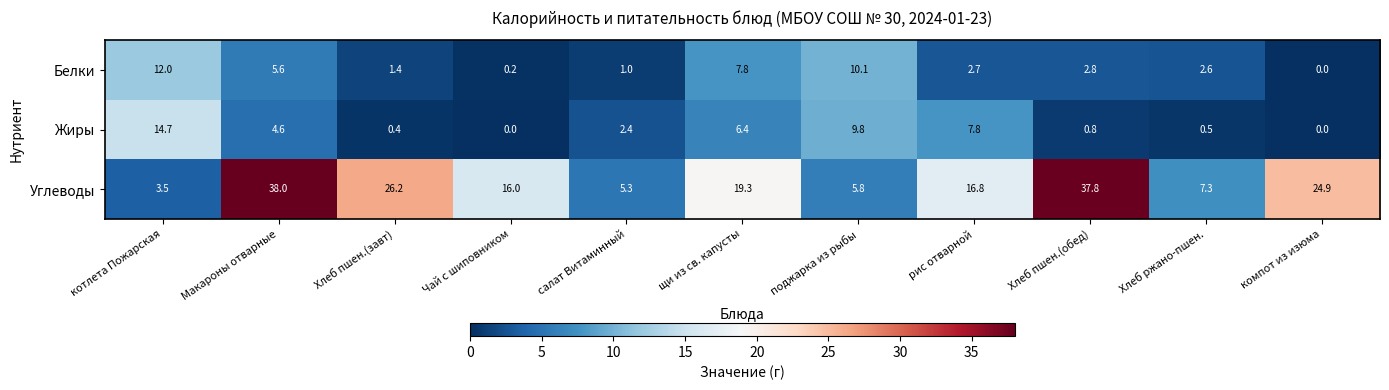

Is it true that Белки equals 1.6 at салат Витаминный?

False